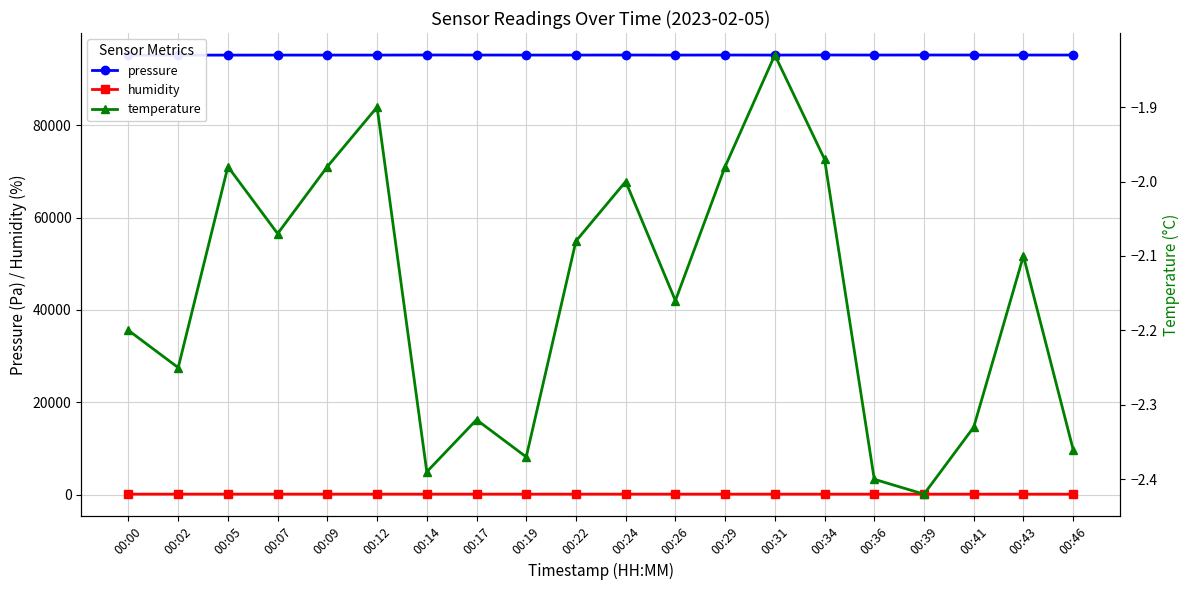

How many interior local peaks does the humidity series have?

4